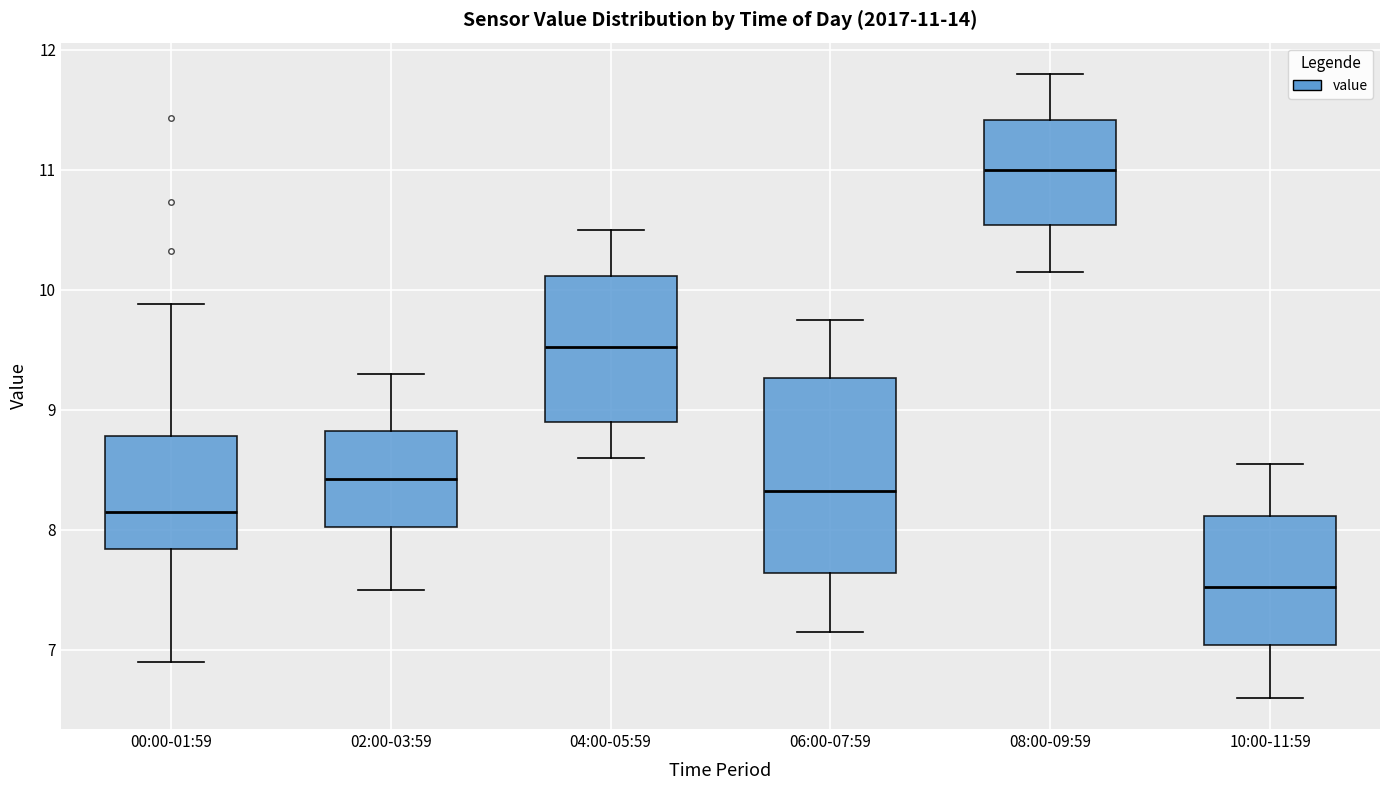

Which box is the tallest, from its lower edge to its upper edge?

06:00-07:59